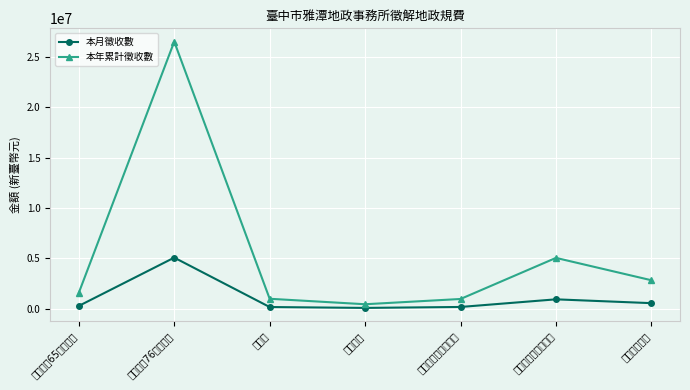

Count the number of categories in the chart.

7